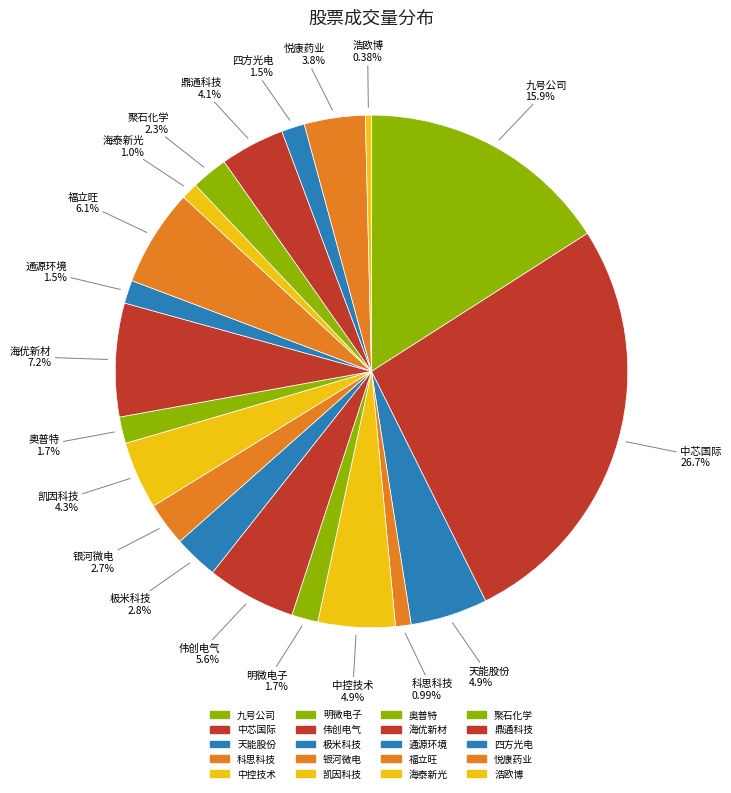

Is it true that 银河微电 is 16% of the pie?

False